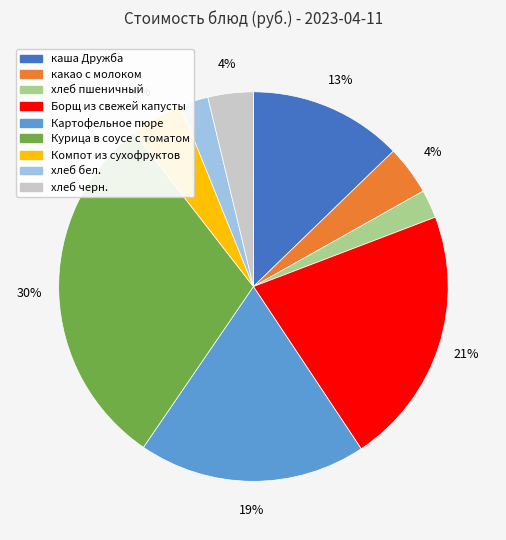

To the nearest percent, what percentage of the pie is каша Дружба?

13%